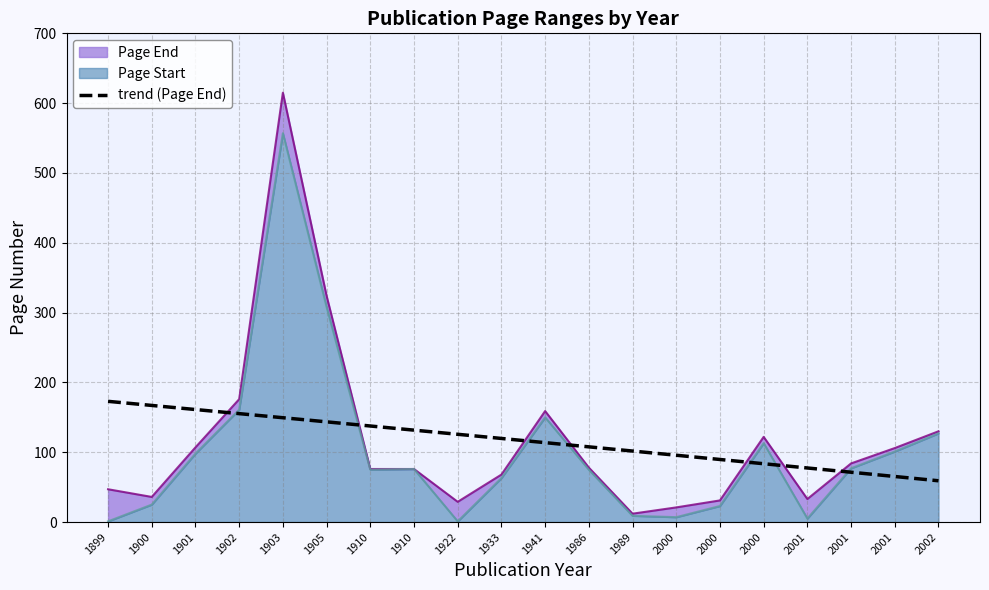

Between 2001 and 1910, which series saw the biggest shift?

Page End